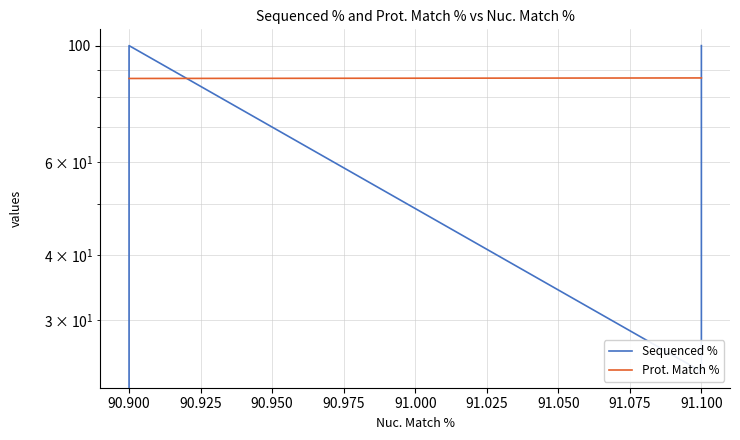

What is the sum of all Prot. Match % values?

433.4